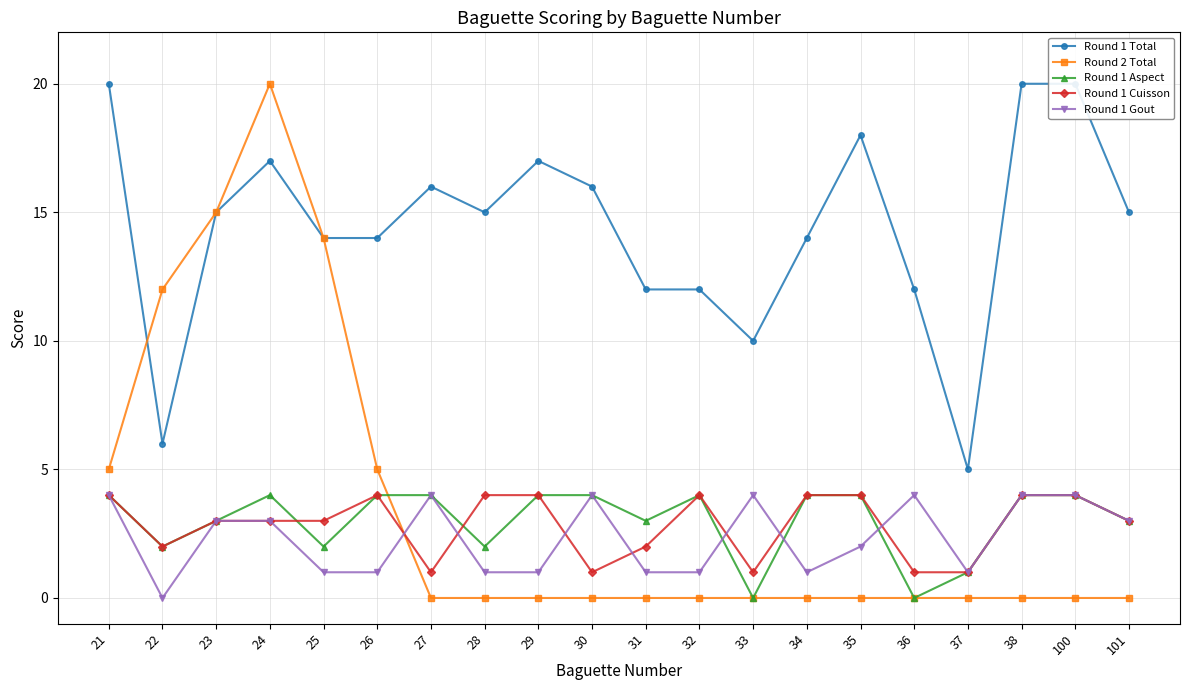

True or false: Round 1 Aspect has more than 0 interior local peaks.

True